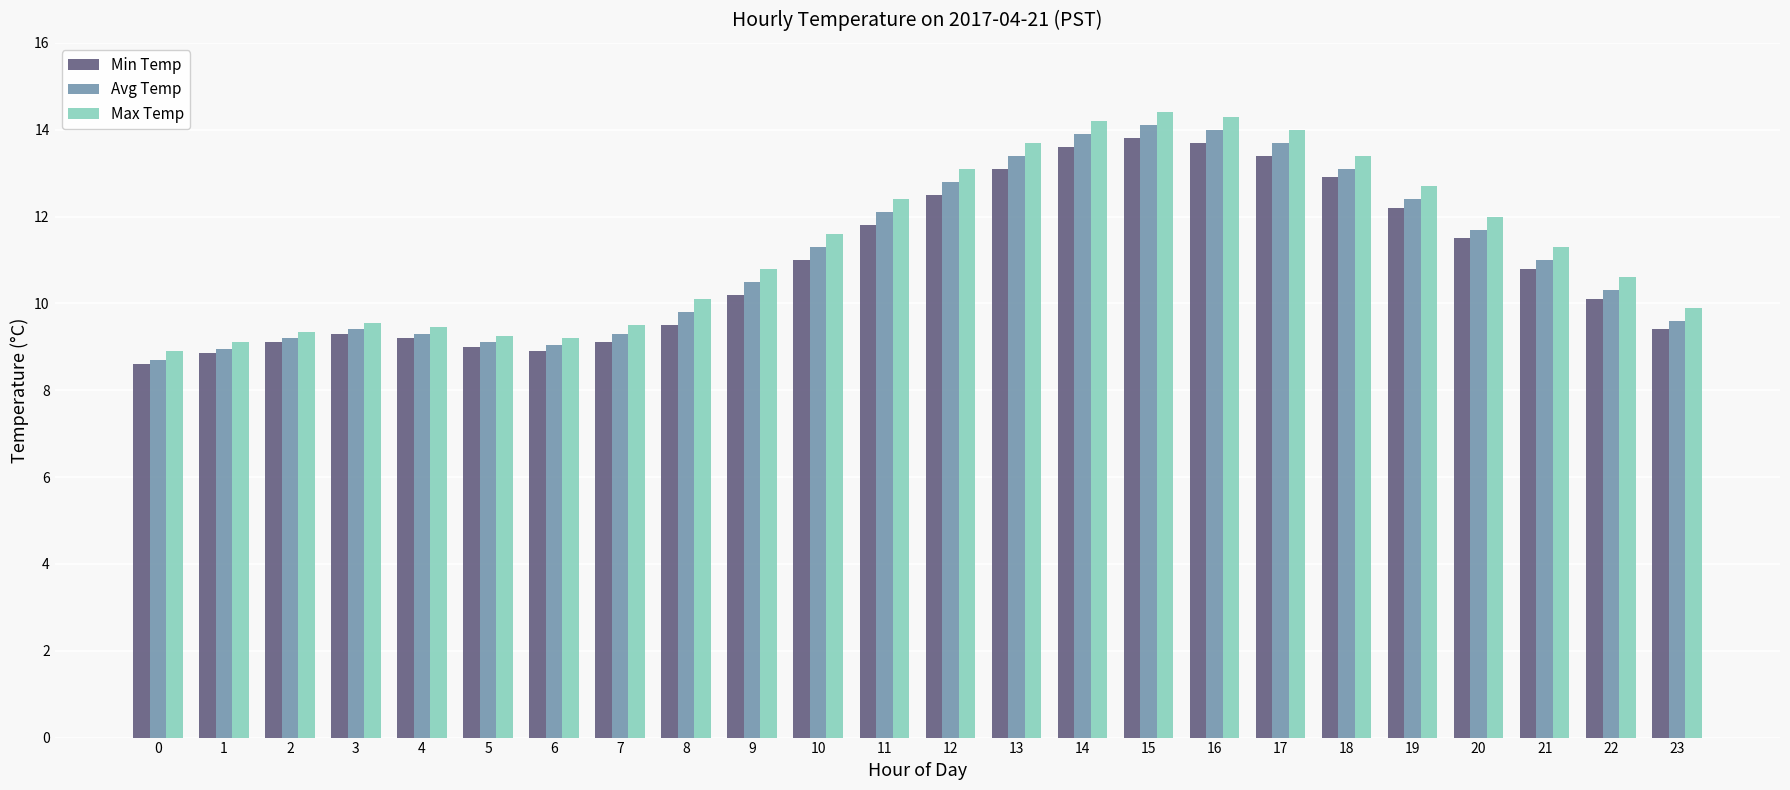

Which series has the widest spread of values?

Max Temp